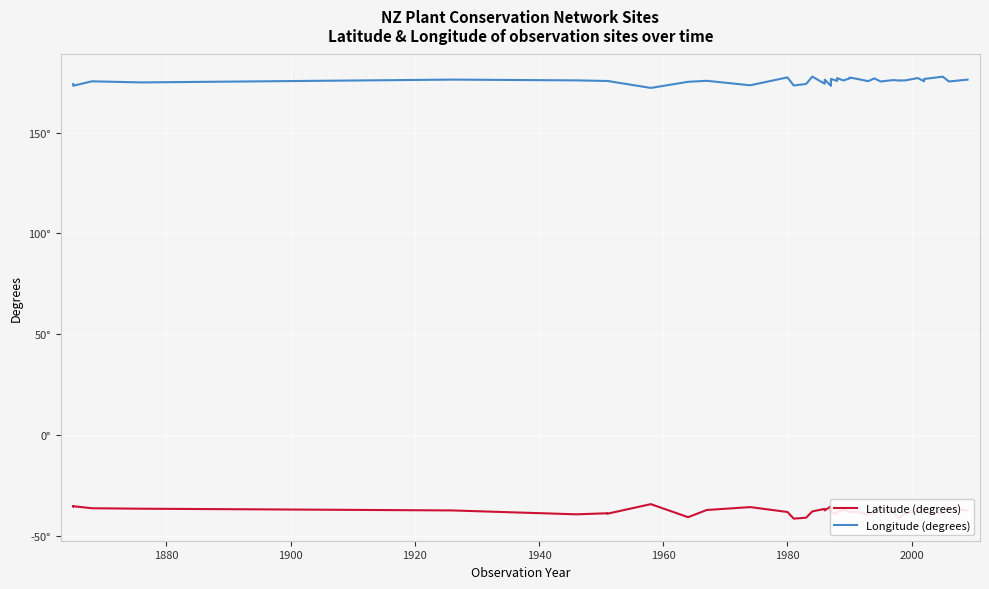

List the series in order of their peak value, lowest first.

Latitude (degrees), Longitude (degrees)